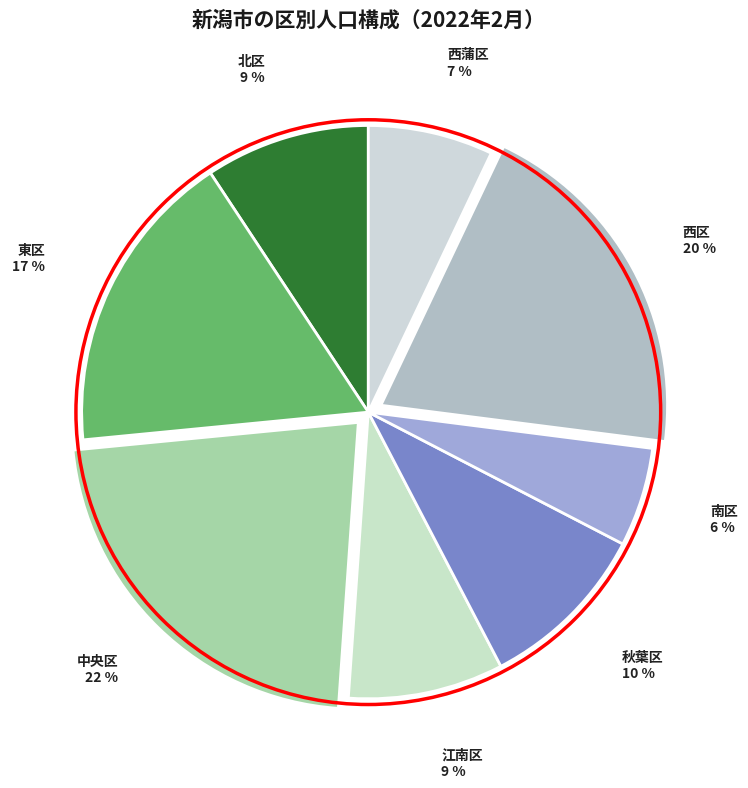

Count the number of slices in the pie.

8